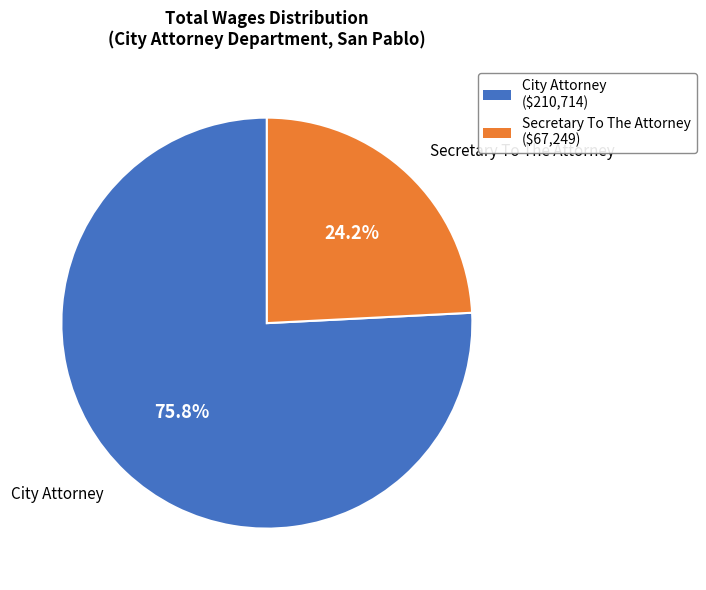

What is the largest slice in the pie chart?

City Attorney